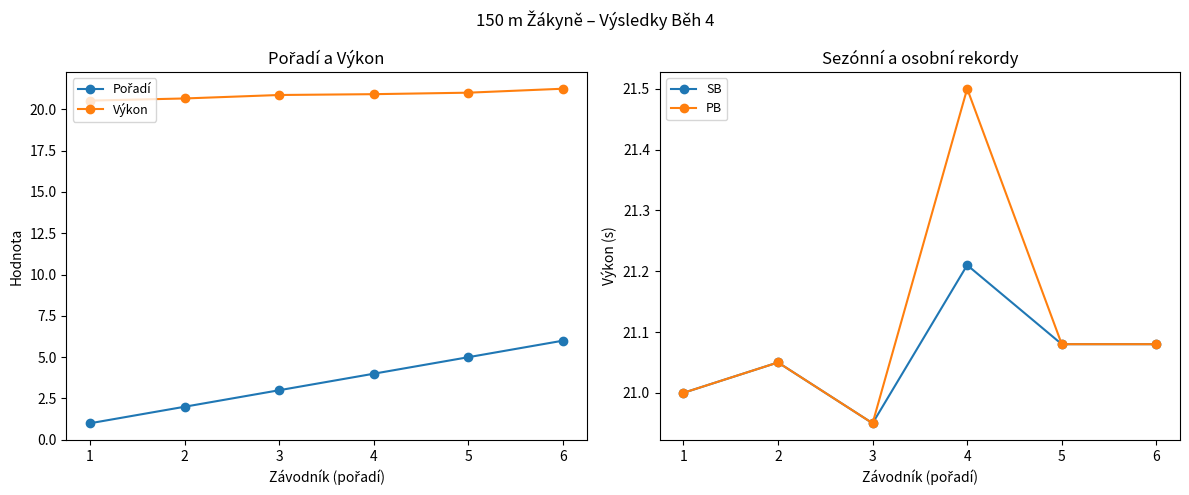

What is the total value across all series at 5?

68.2